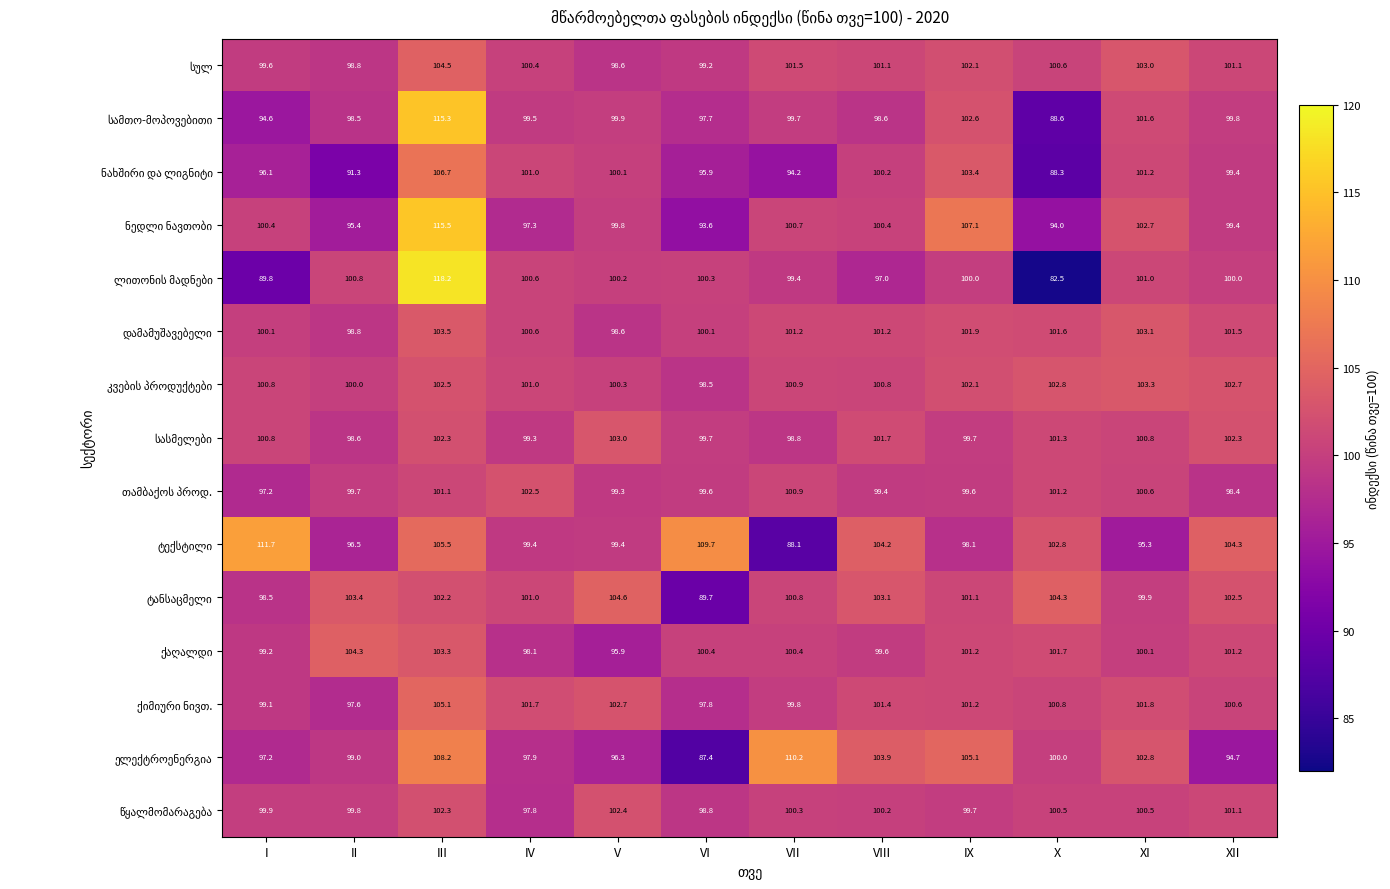

What is the total value across all series at X?

1471.0